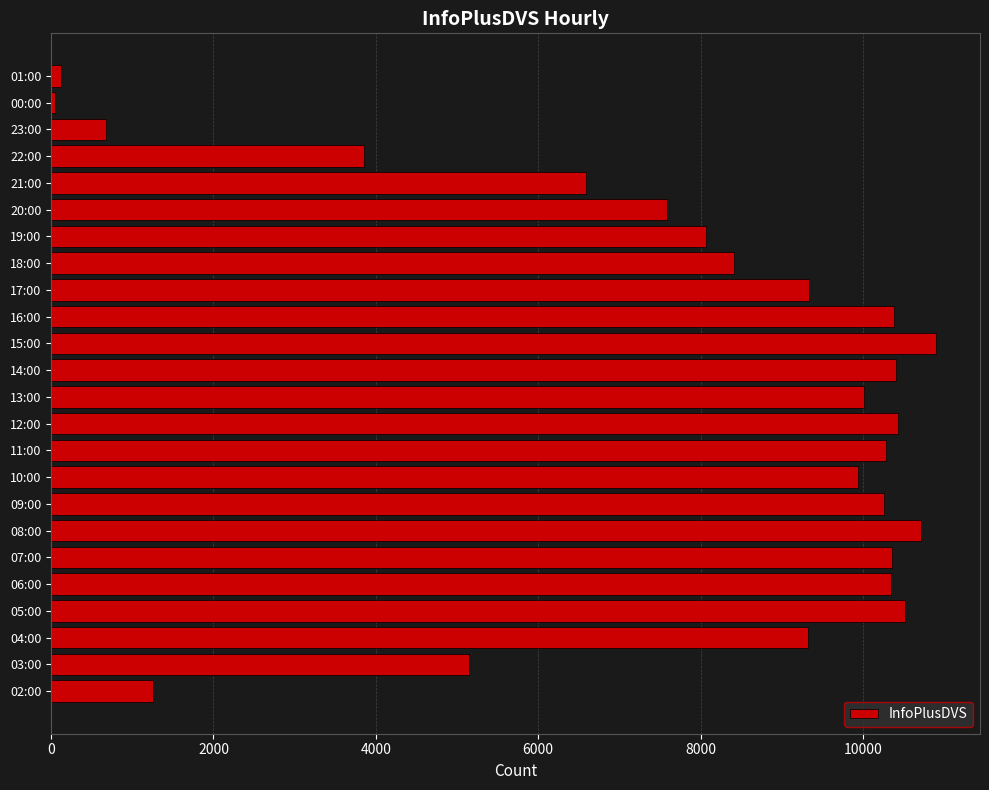

Does the chart contain any negative values?

No